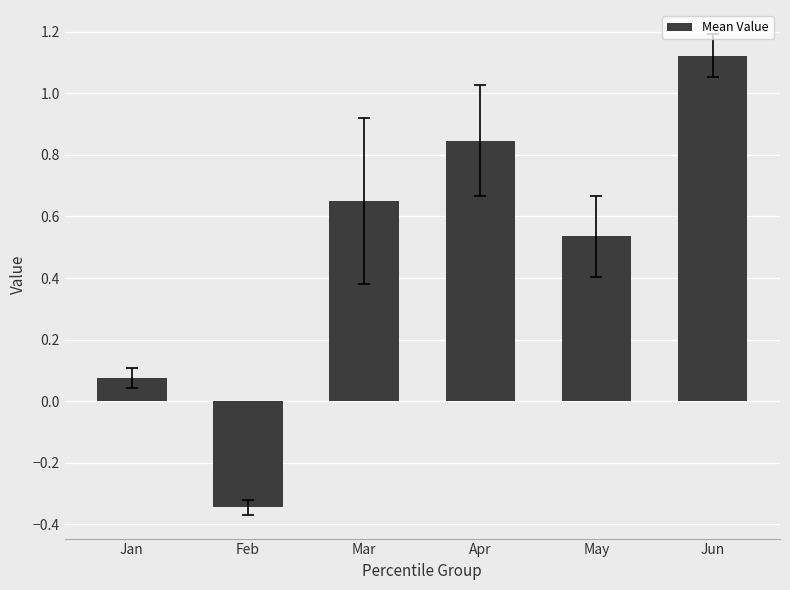

Is it true that the value at Apr is 0.3?

False